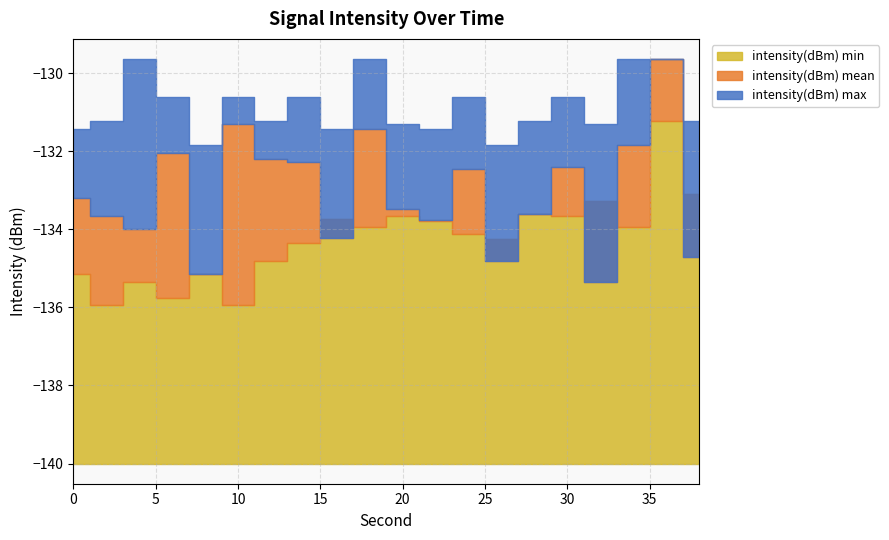

Reading left to right, extract all data points from this chart.

intensity(dBm) min: 0=-135.2	2=-135.9	4=-135.4	6=-135.8	8=-135.2	10=-135.9	12=-134.8	14=-134.3	16=-133.7	18=-133.9	20=-133.7	22=-133.8	24=-134.1	26=-134.2	28=-133.6	30=-133.7	32=-133.3	34=-133.9	36=-131.2	38=-133.1
intensity(dBm) mean: 0=-133.2	2=-133.7	4=-134.0	6=-132.0	8=-135.2	10=-131.3	12=-132.2	14=-132.3	16=-134.2	18=-131.4	20=-133.5	22=-133.8	24=-132.5	26=-134.8	28=-133.6	30=-132.4	32=-135.4	34=-131.8	36=-129.6	38=-134.7
intensity(dBm) max: 0=-131.4	2=-131.2	4=-129.6	6=-130.6	8=-131.8	10=-130.6	12=-131.2	14=-130.6	16=-131.4	18=-129.6	20=-131.3	22=-131.4	24=-130.6	26=-131.8	28=-131.2	30=-130.6	32=-131.3	34=-129.6	36=-129.6	38=-131.2